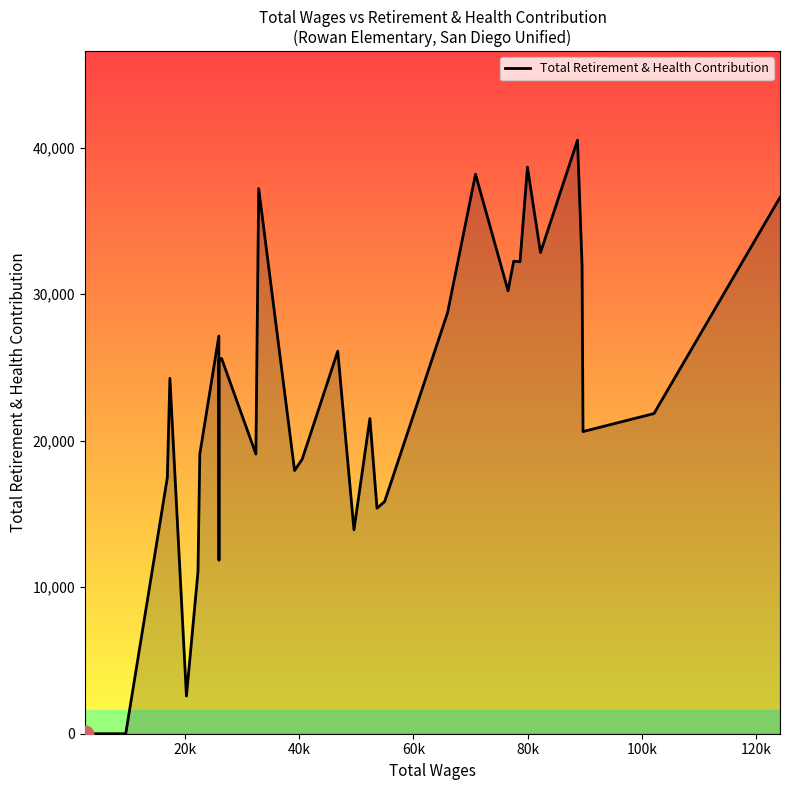

What is the average value?

21622